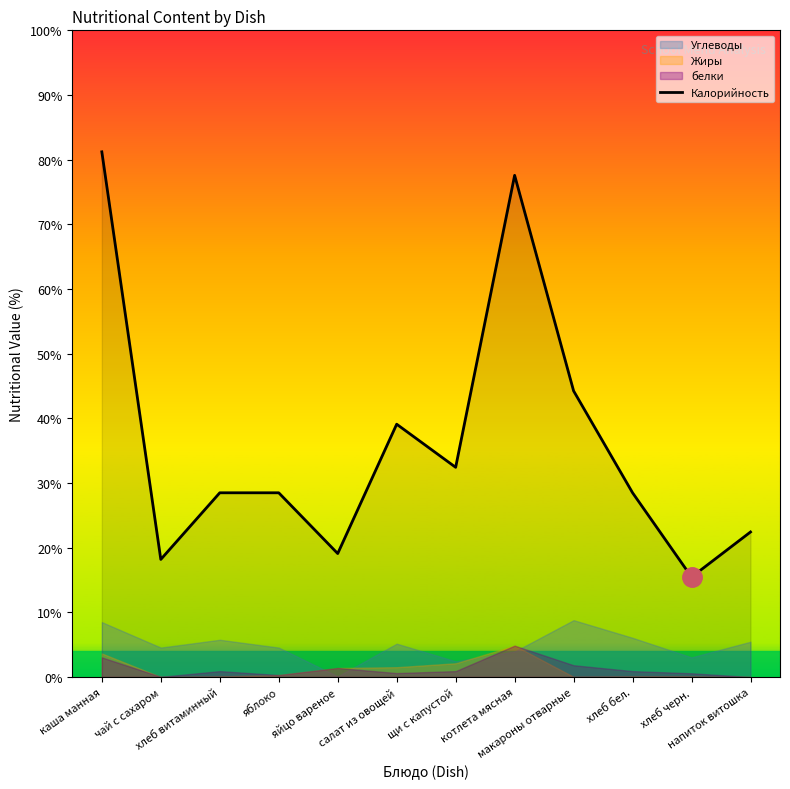

Count the number of values greater than 28.

8